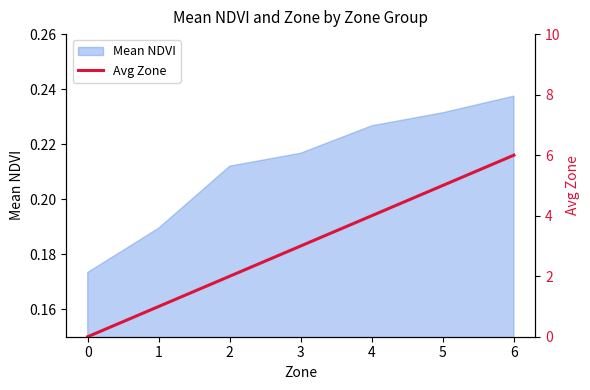

How many values are between 1 and 5?

5